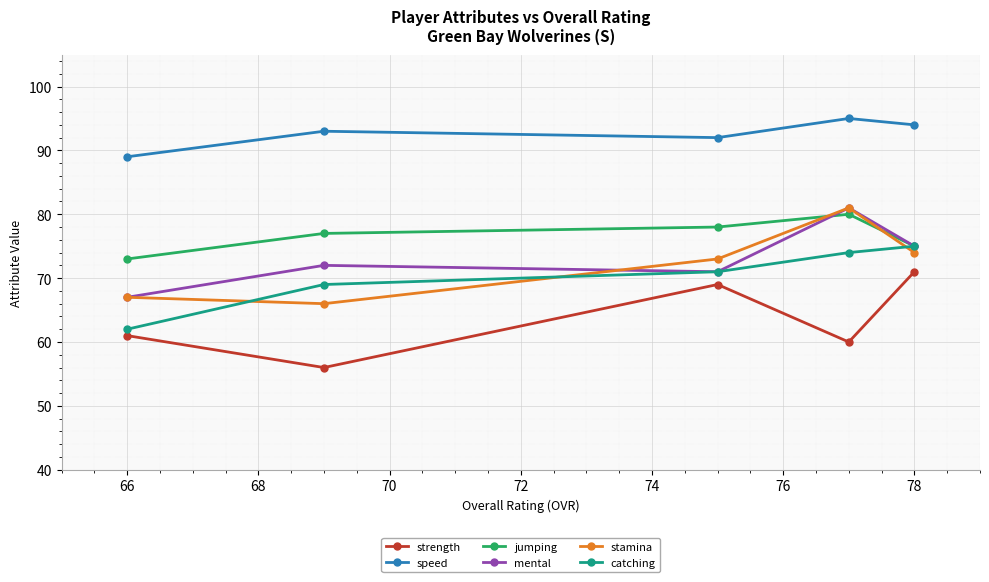

What is the difference between the maximum and second lowest values in the speed series?

3